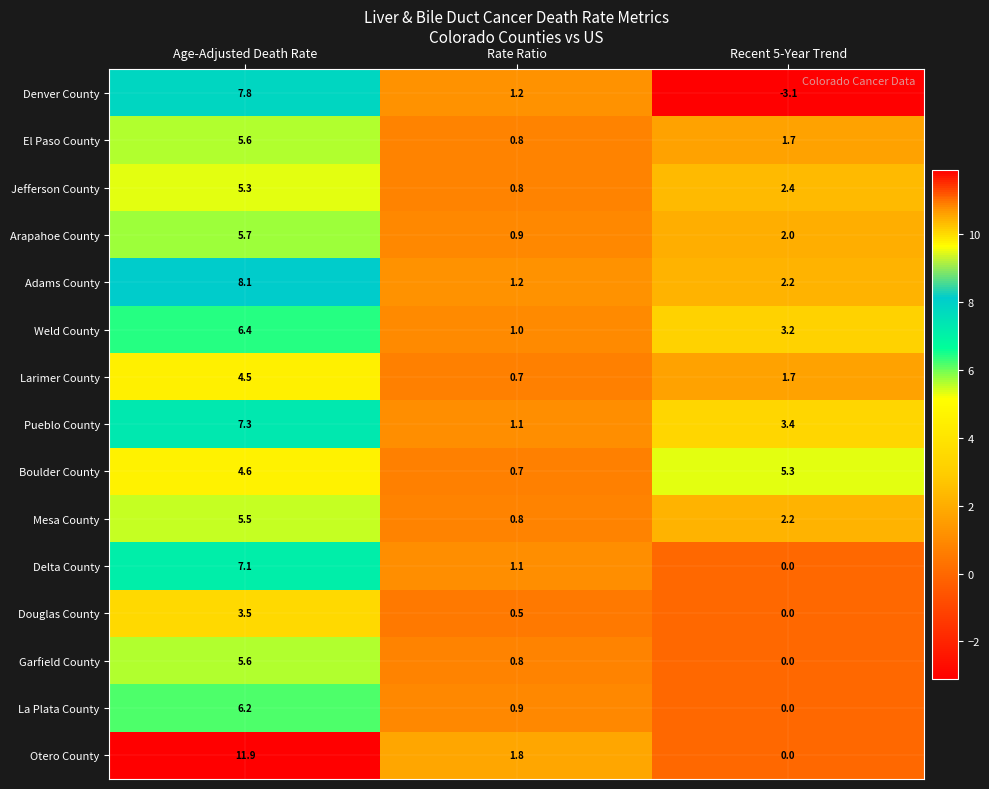

The Mesa County series shows 2.2 at Recent 5-Year Trend. True or false?

True